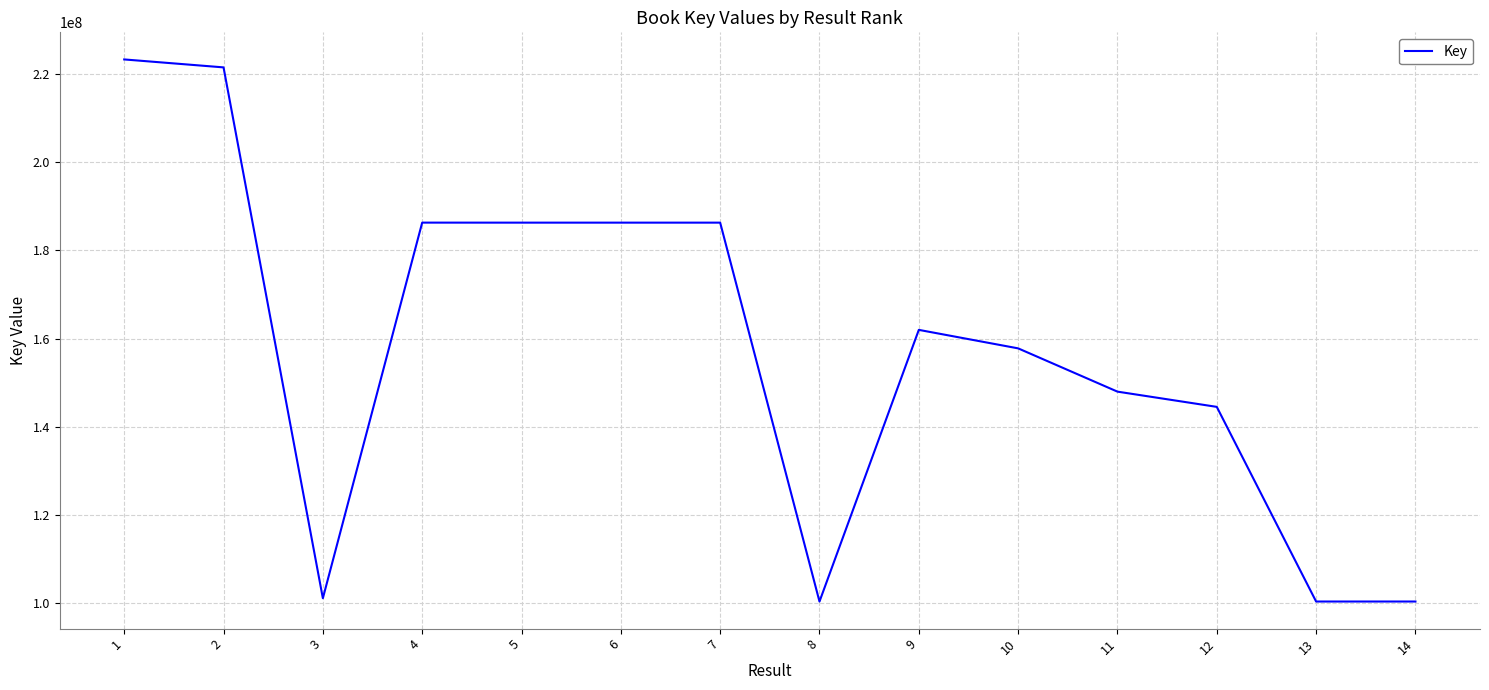

The value at 5 is 83432539. True or false?

False